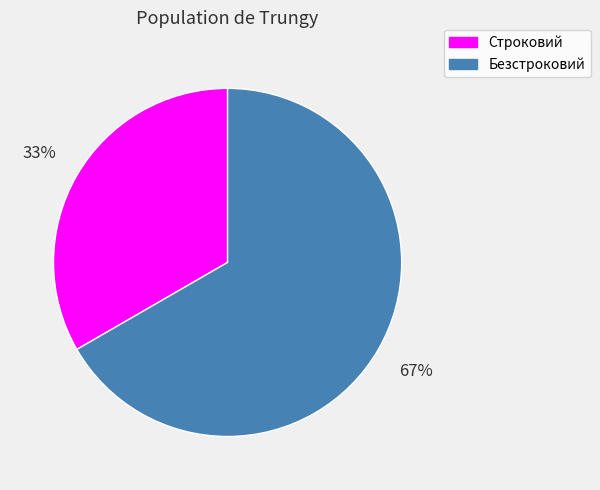

Does any single category account for the majority?

Yes